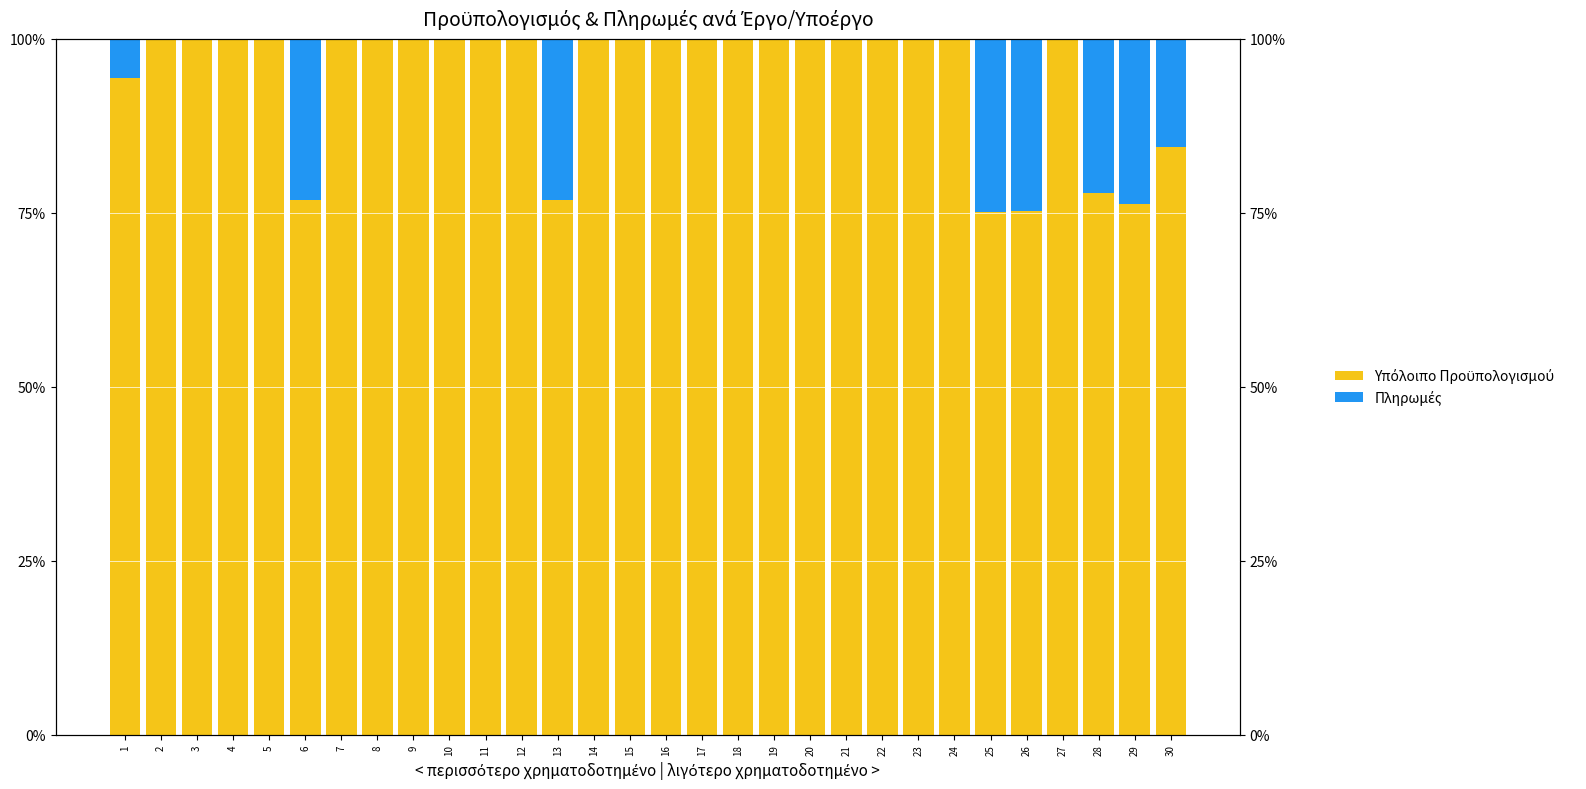

How many groups of bars are there?

30